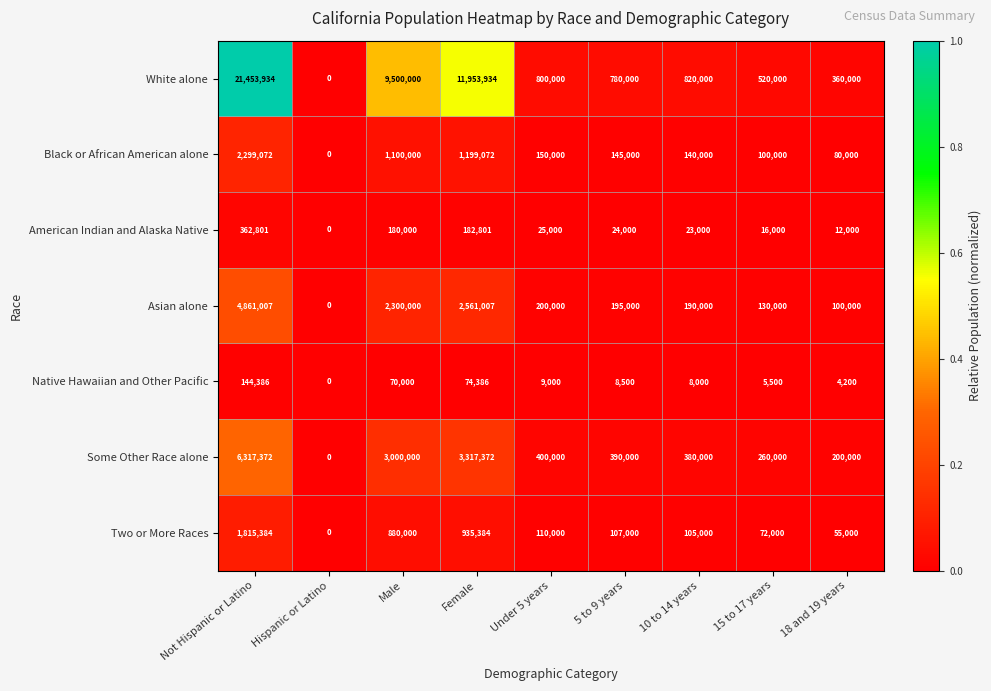

Which series has the largest total across all categories?

White alone